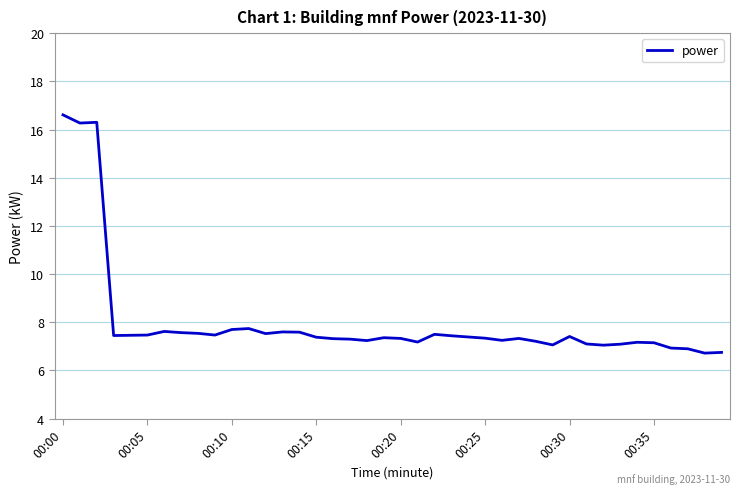

What is the difference between the maximum and minimum values?

9.9